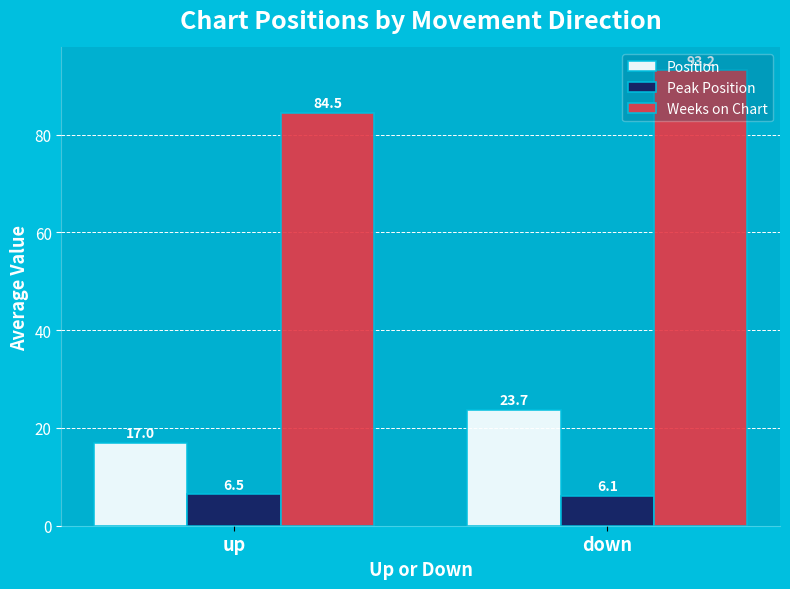

Reading left to right, transcribe all the data shown in this chart.

Position: 17.0	23.7
Peak Position: 6.5	6.1
Weeks on Chart: 84.5	93.2